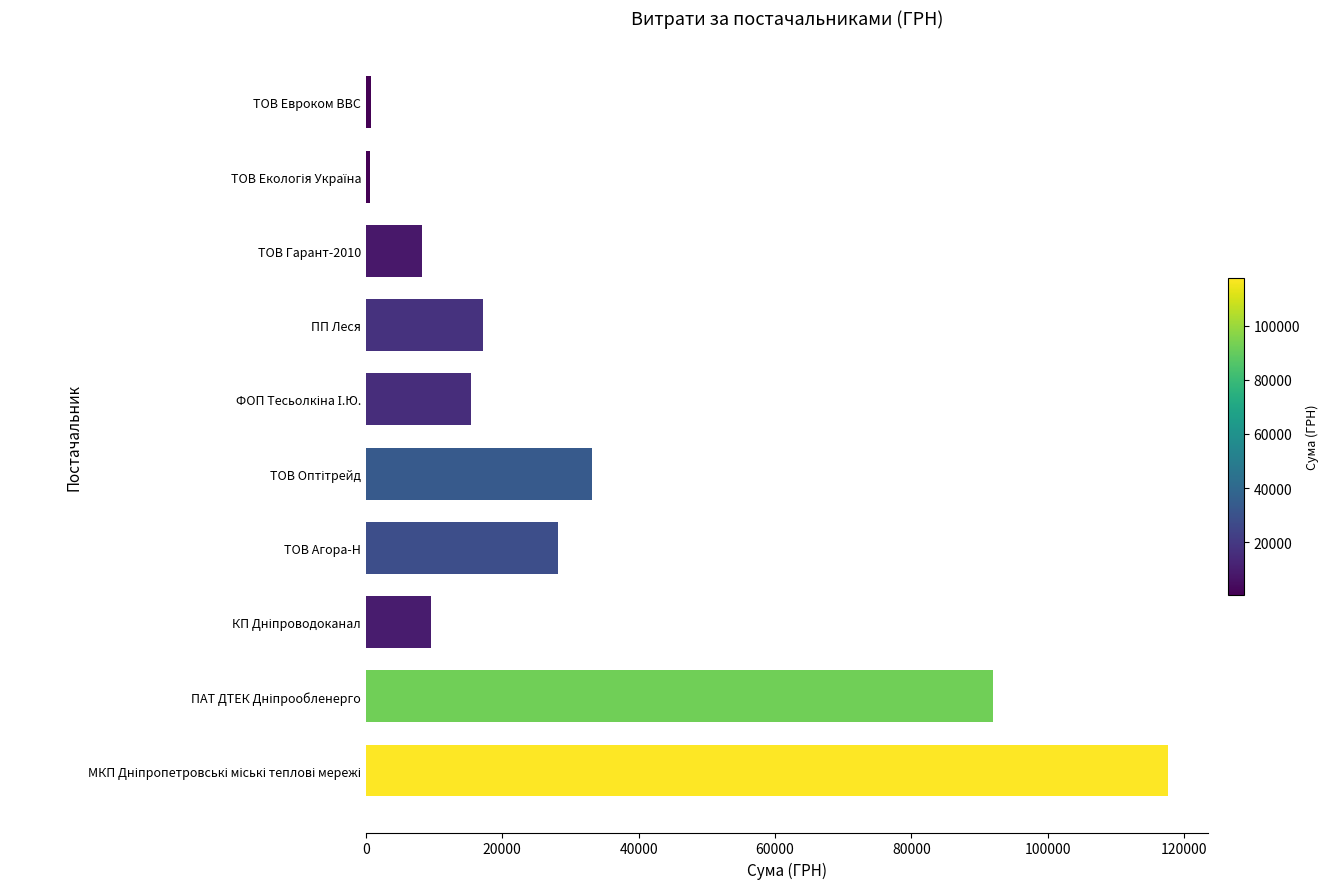

The chart shows a value of 17225.7 at ПП Леся. True or false?

True